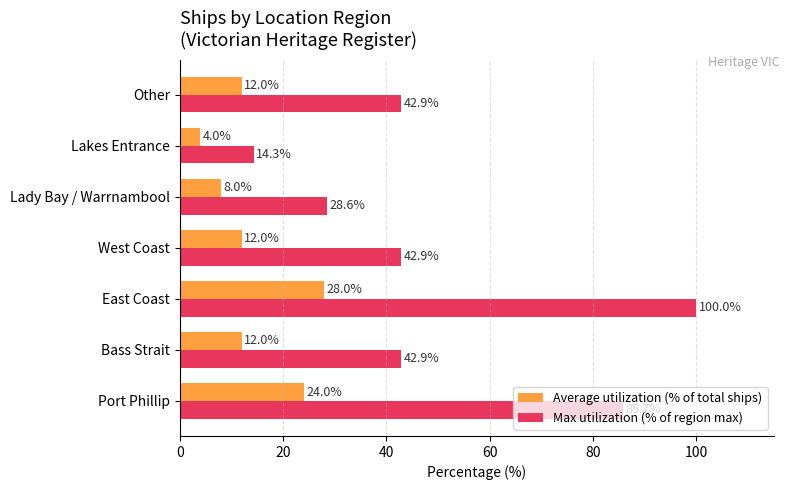

What is the difference between the maximum and minimum values in the Max utilization (% of region max) series?

85.7